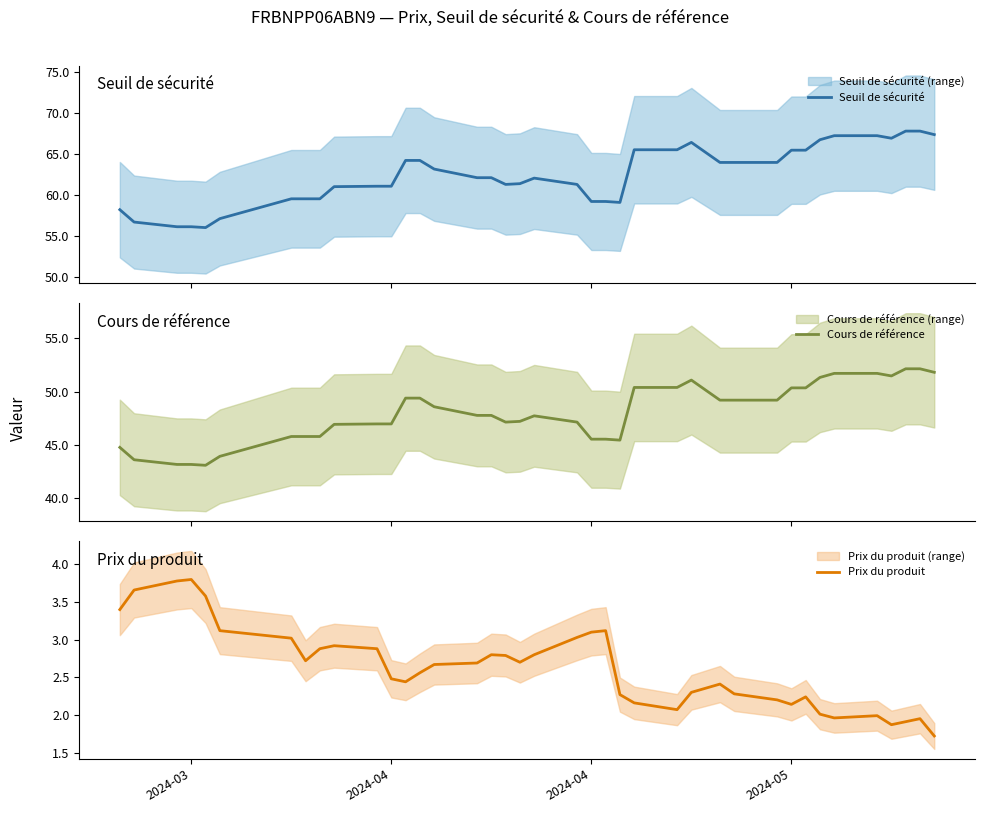

What is the highest value of the Seuil de sécurité series?

67.8